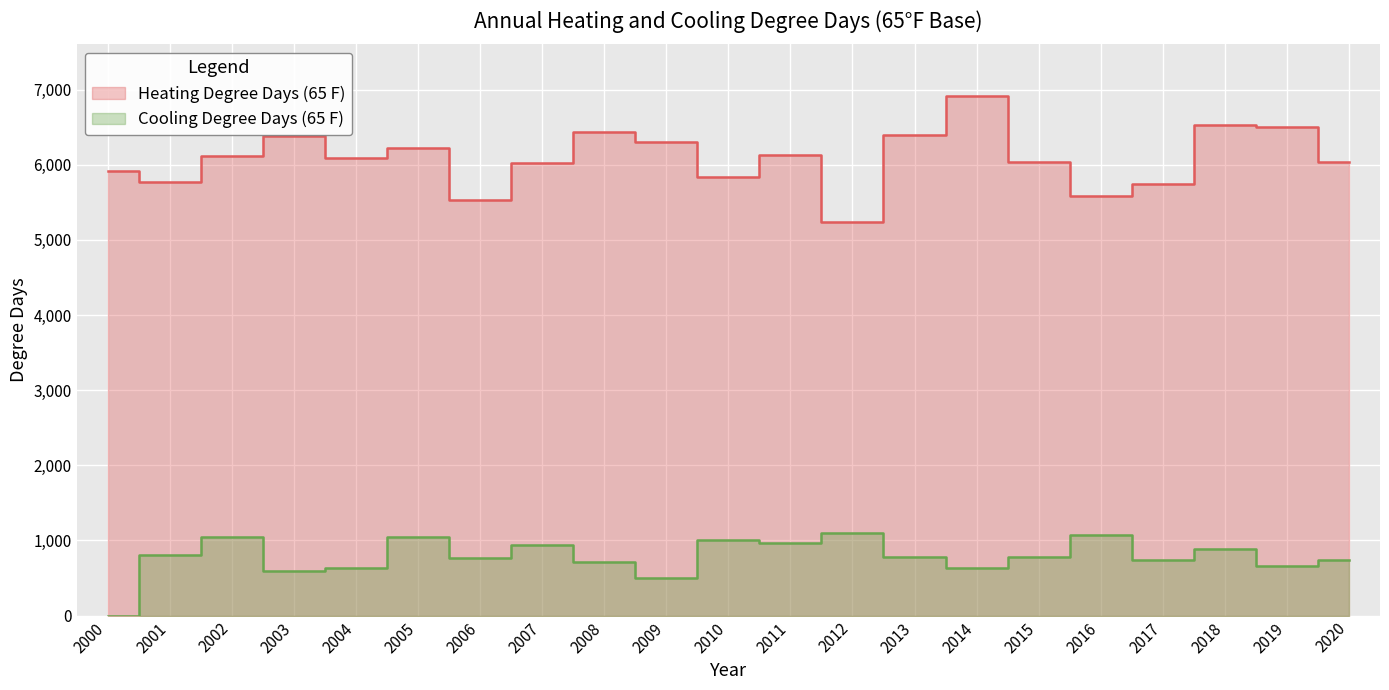

What is the value of the Cooling Degree Days (65 F) point at the 17th from the left?

1075